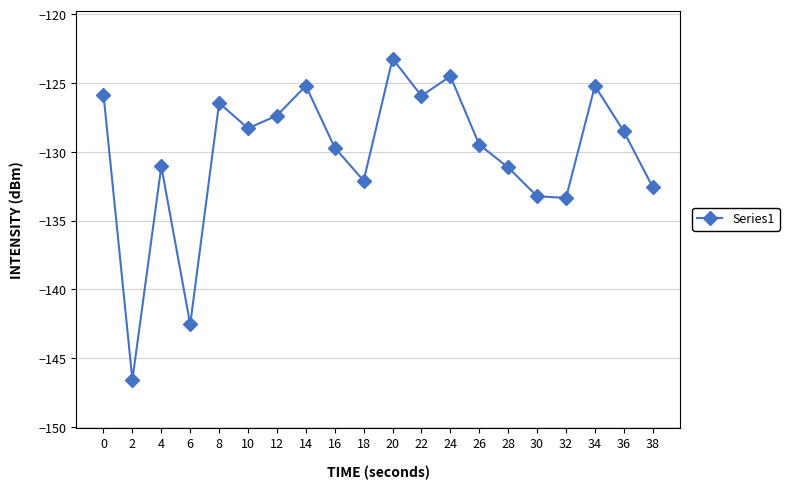

What is the value of the 20th point from the left?

-132.6